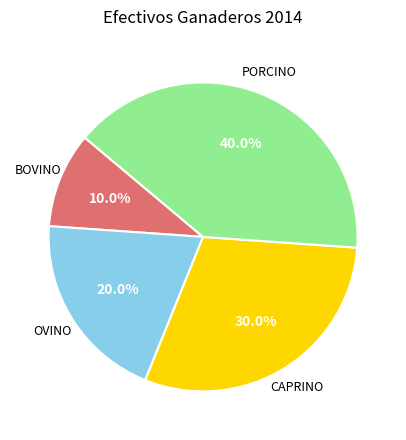

To the nearest percent, what is the difference between the largest and smallest slice percentages?

30%